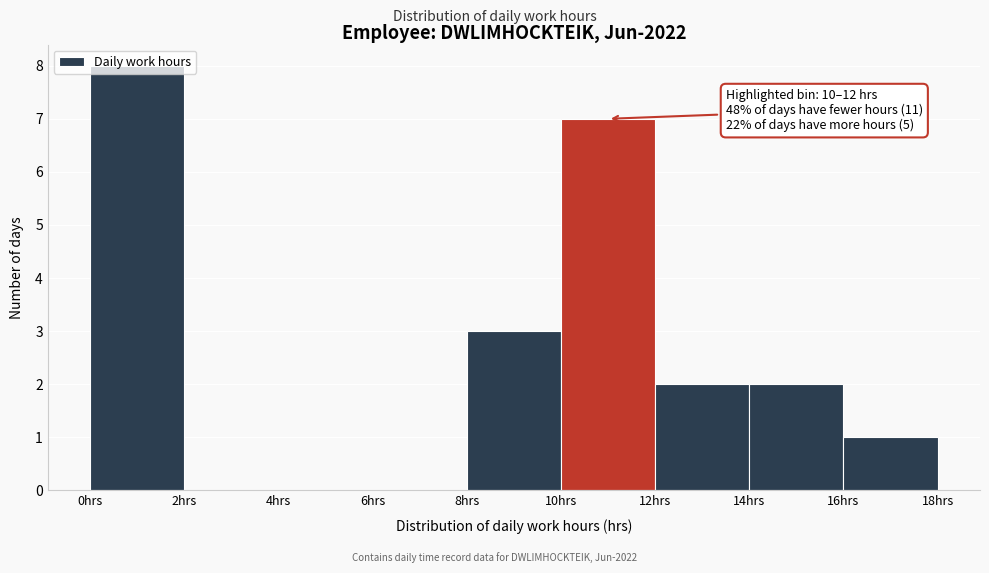

Over which range of the x-axis is the bar tallest?

0 to 2